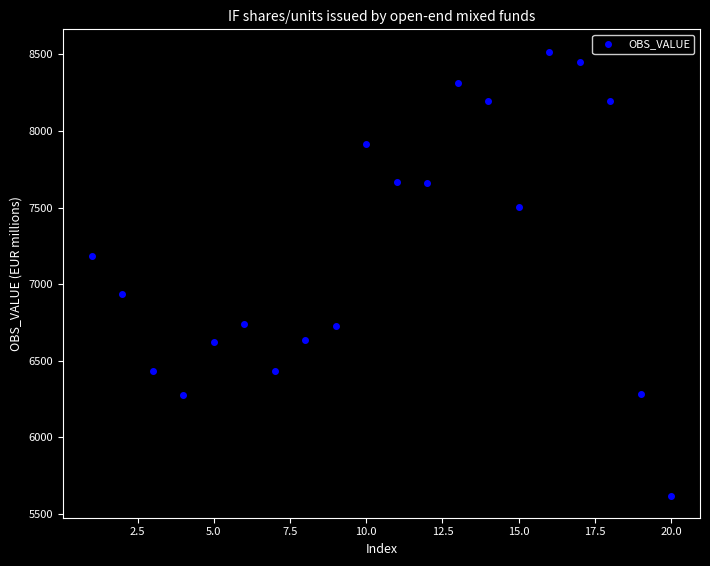

What is the range of X values (max minus min)?

19